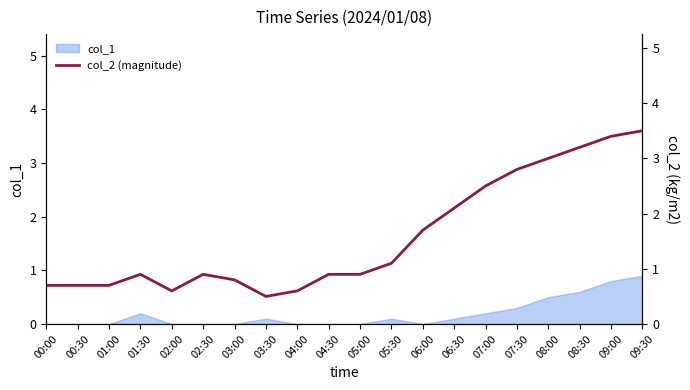

Read the value at 03:00.

0.8